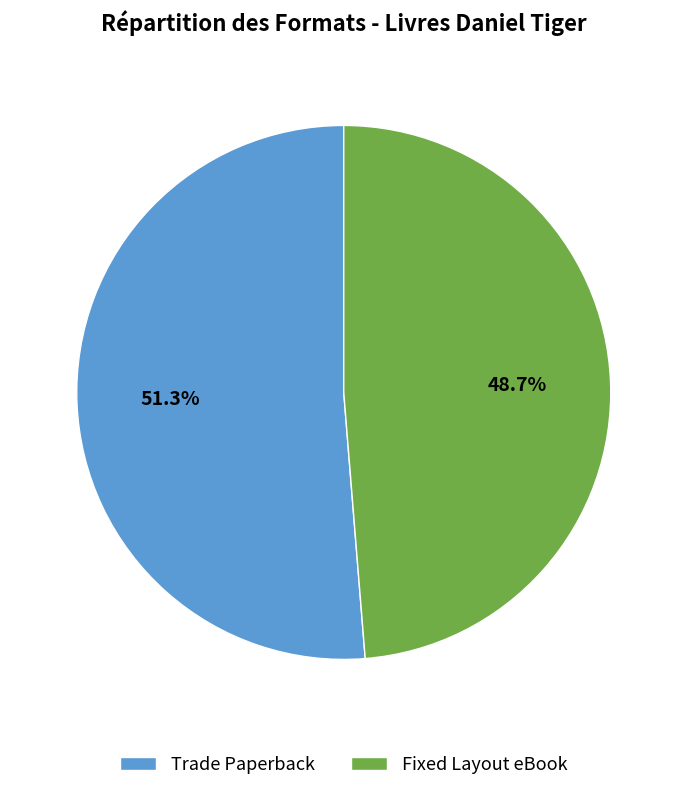

What percentage do Trade Paperback and Fixed Layout eBook together represent?

100.0%